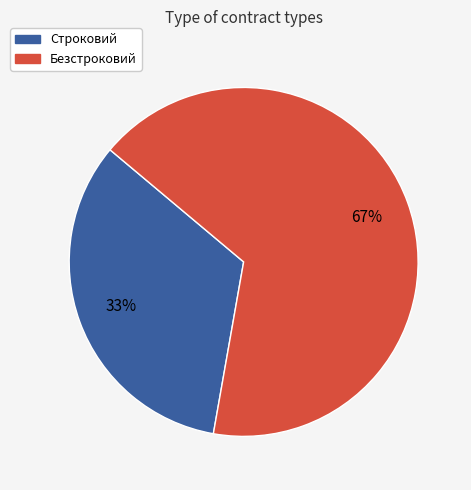

To the nearest percent, what is the combined percentage of Строковий and Безстроковий?

100%